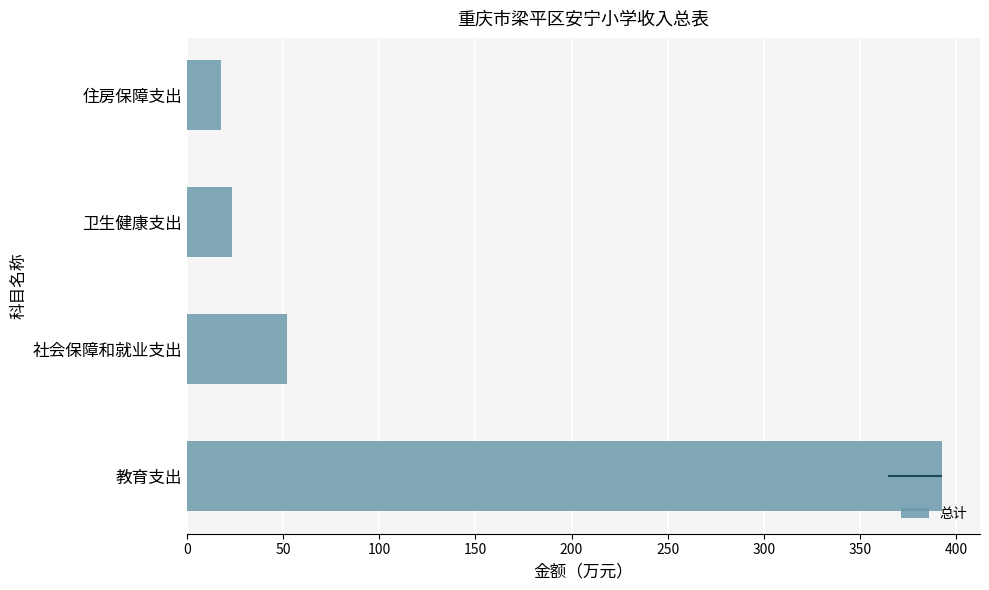

How many distinct data groups are displayed?

1